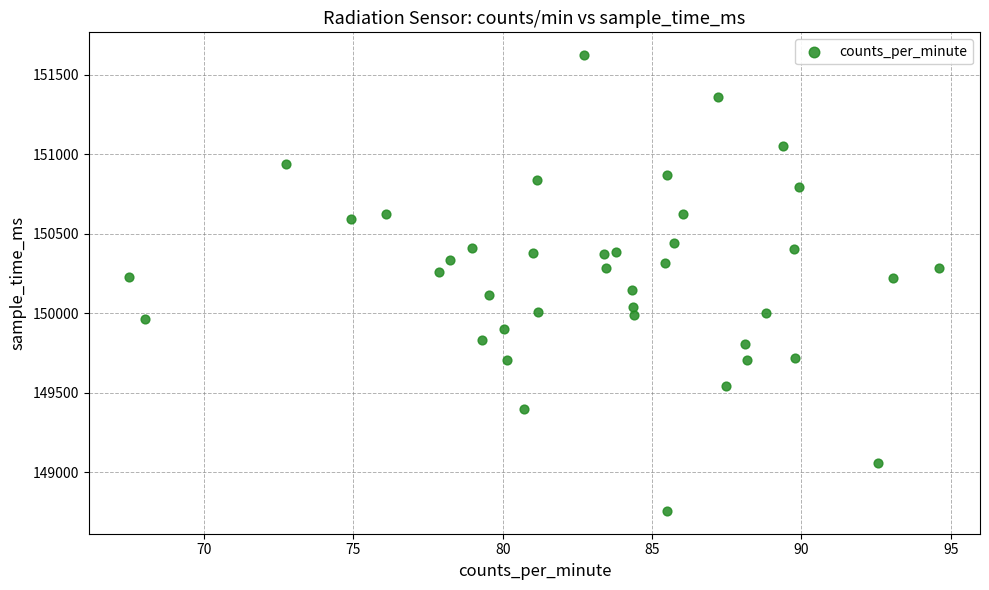

What is the range of Y values (max minus min)?

2864